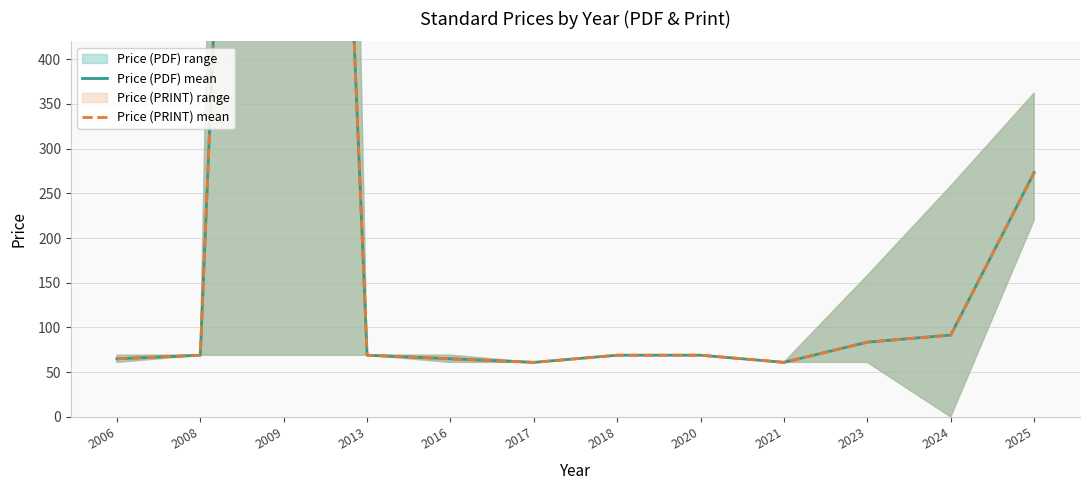

Is the value of Price (PDF) mean at 2017 greater than the value of Price (PRINT) mean at 2018?

No